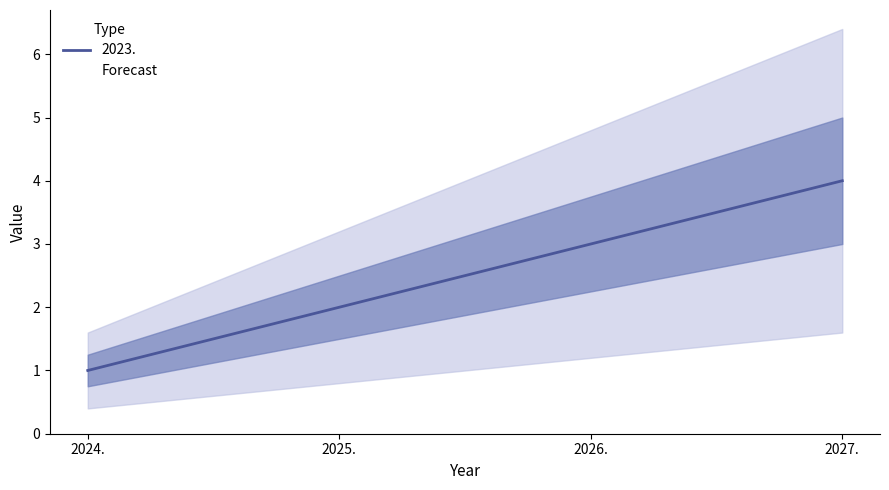

What is the approximate value at 2027.?

4